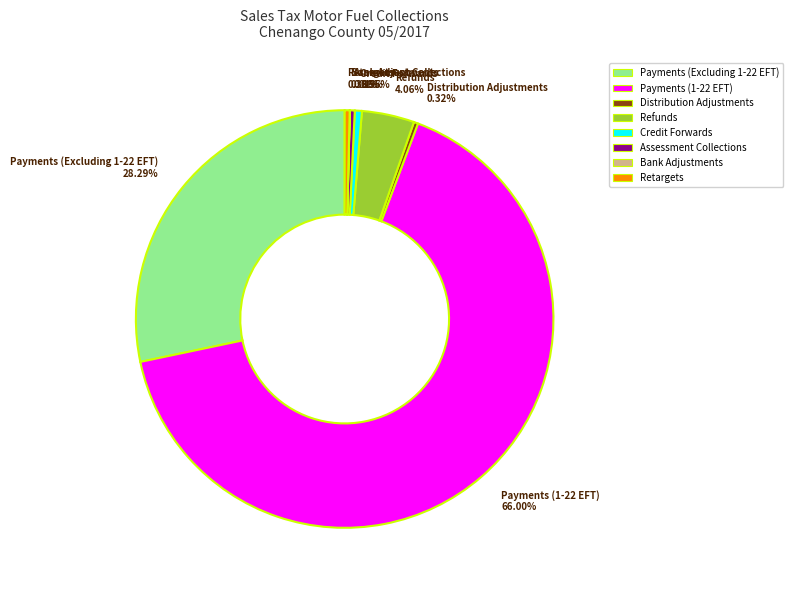

Which category has the biggest portion of the pie?

Payments (1-22 EFT)